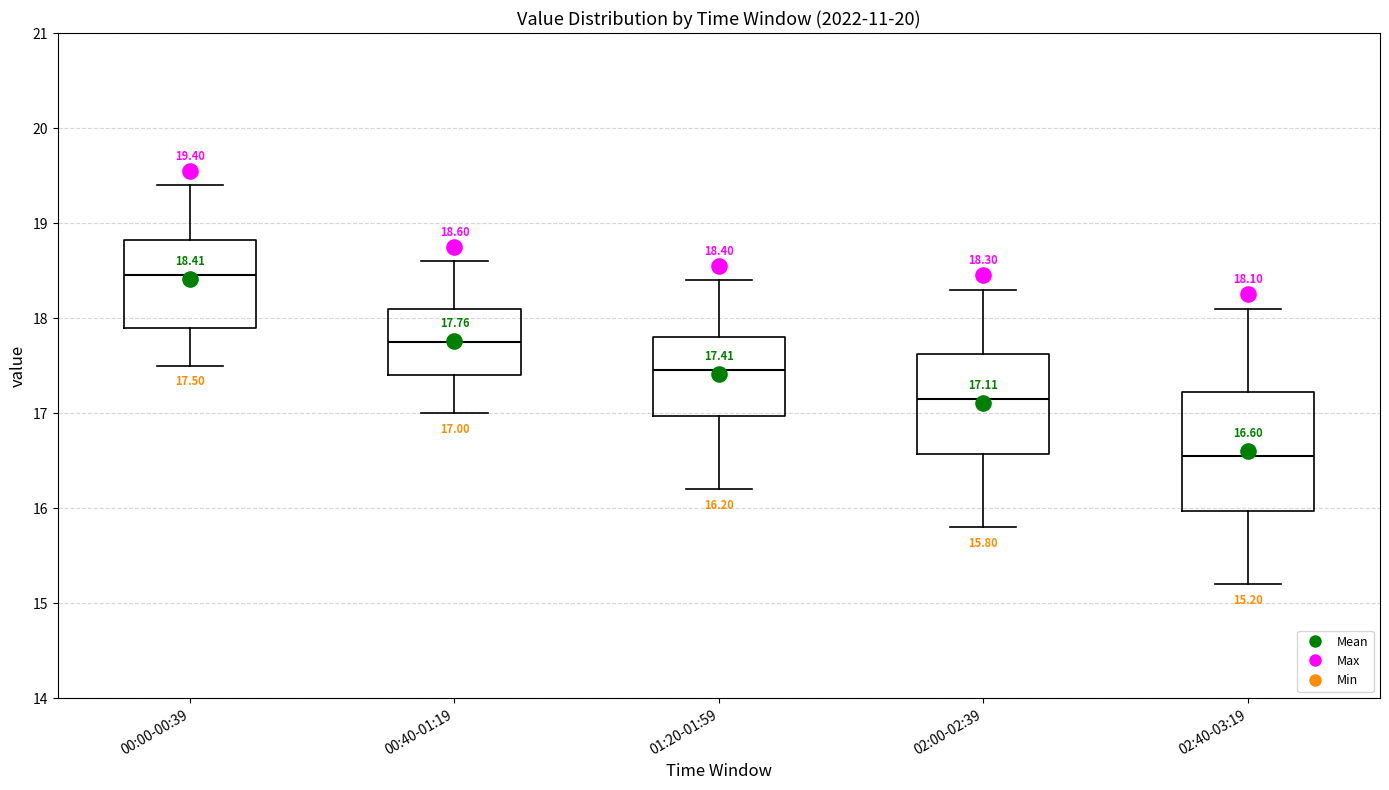

Which box has the lowest median line?

02:40-03:19